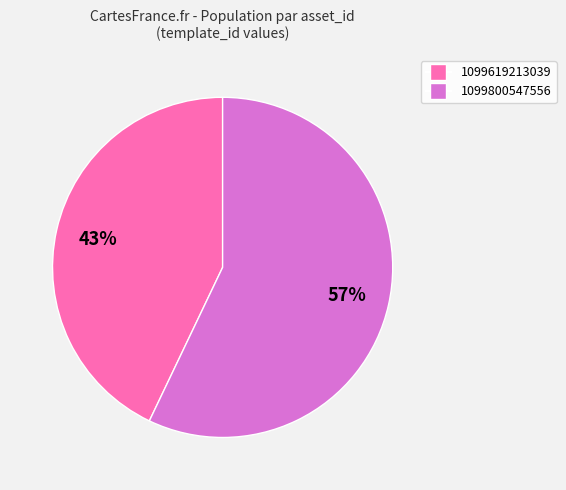

Rank the categories by value from lowest to highest.

1099619213039, 1099800547556